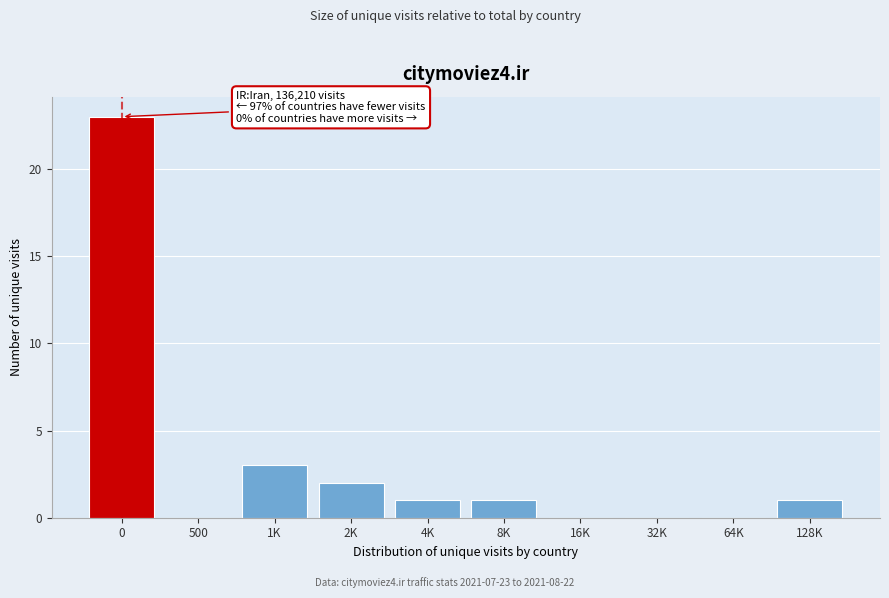

Reading left to right, what are all the values shown in this chart?

0=23	500=0	1K=3	2K=2	4K=1	8K=1	16K=0	32K=0	64K=0	128K=1